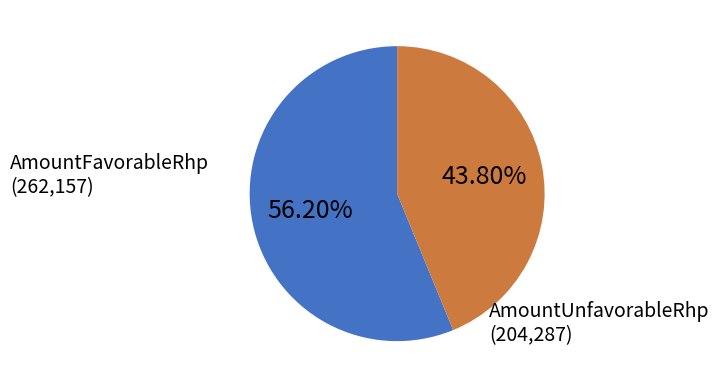

Is there a majority slice in this chart?

Yes